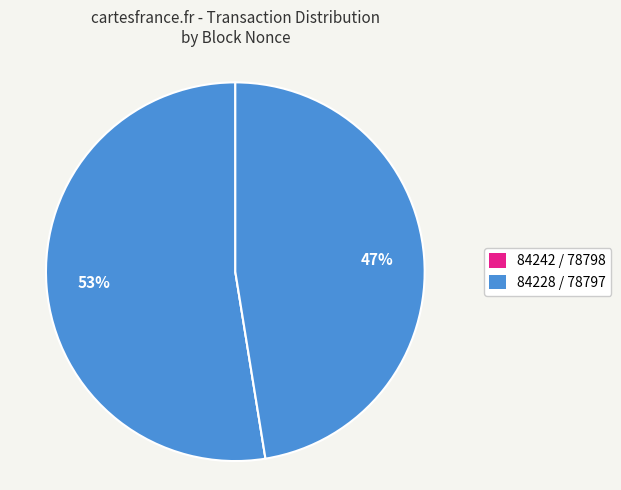

Does any single category account for the majority?

Yes